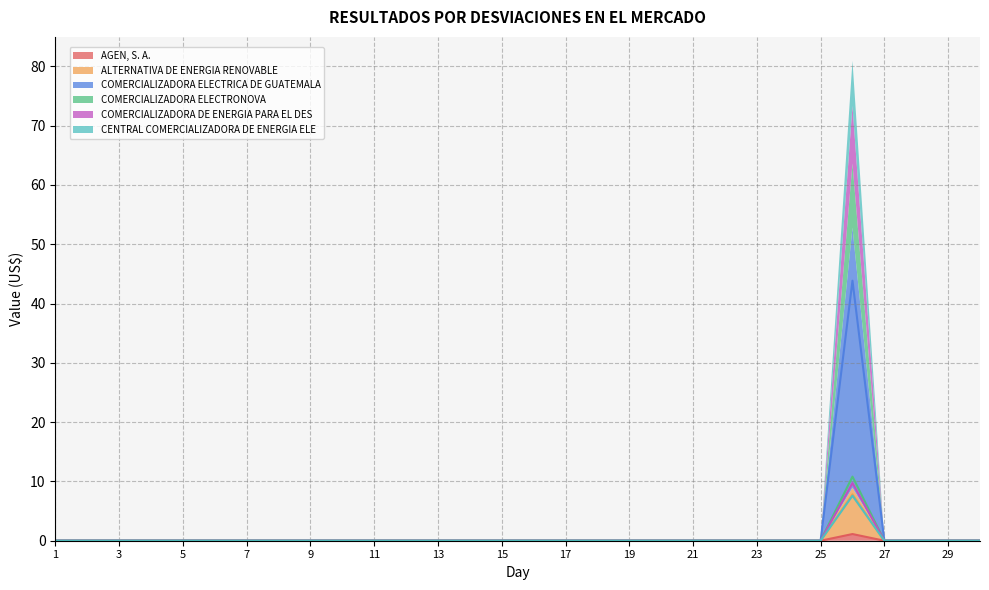

What is the sum of all COMERCIALIZADORA ELECTRICA DE GUATEMALA values?

43.9